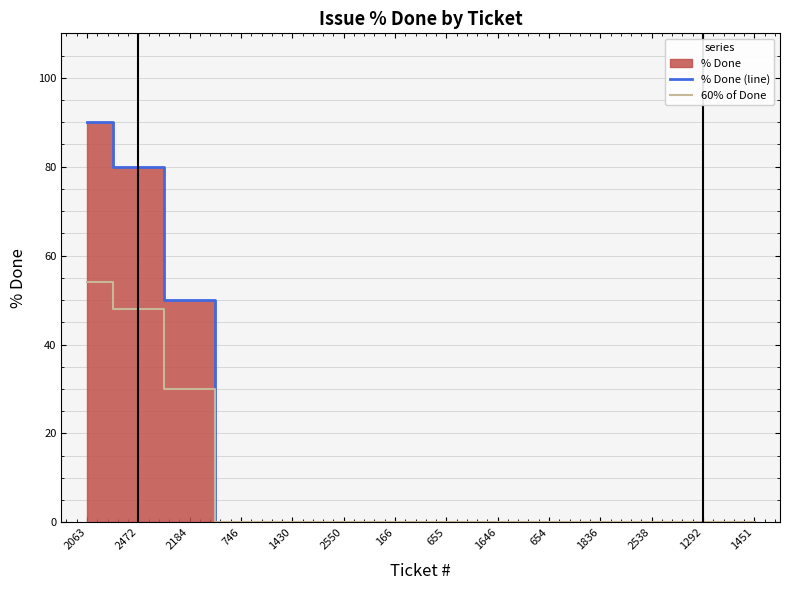

True or false: % Done (line) has a value of 0 at 1451.

True